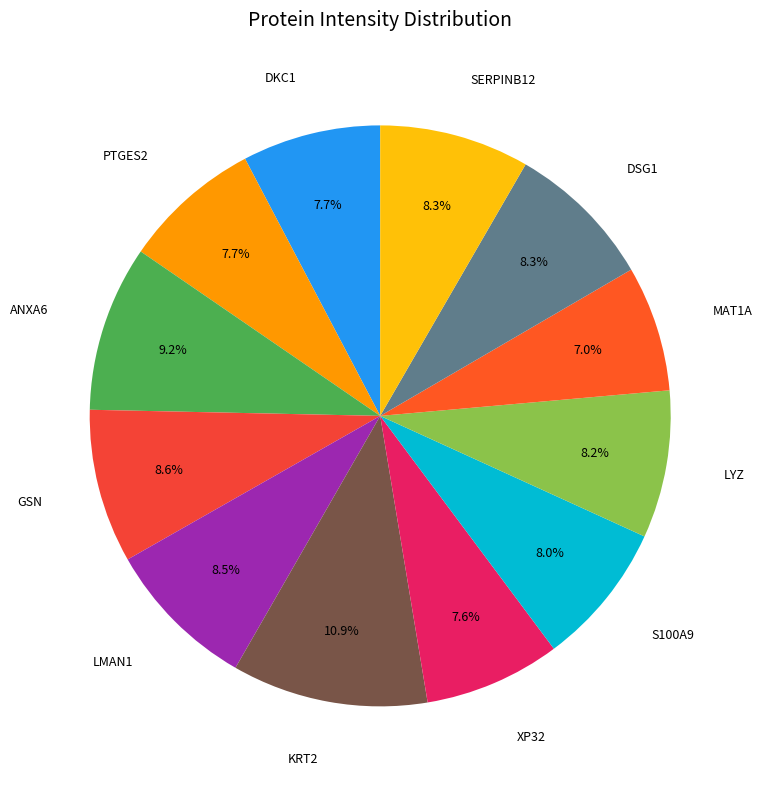

Count the number of slices in the pie.

12